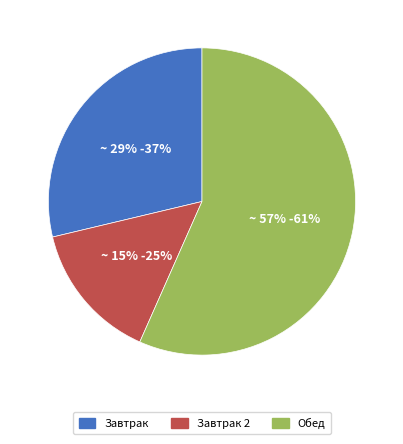

How many segments does this pie chart have?

3